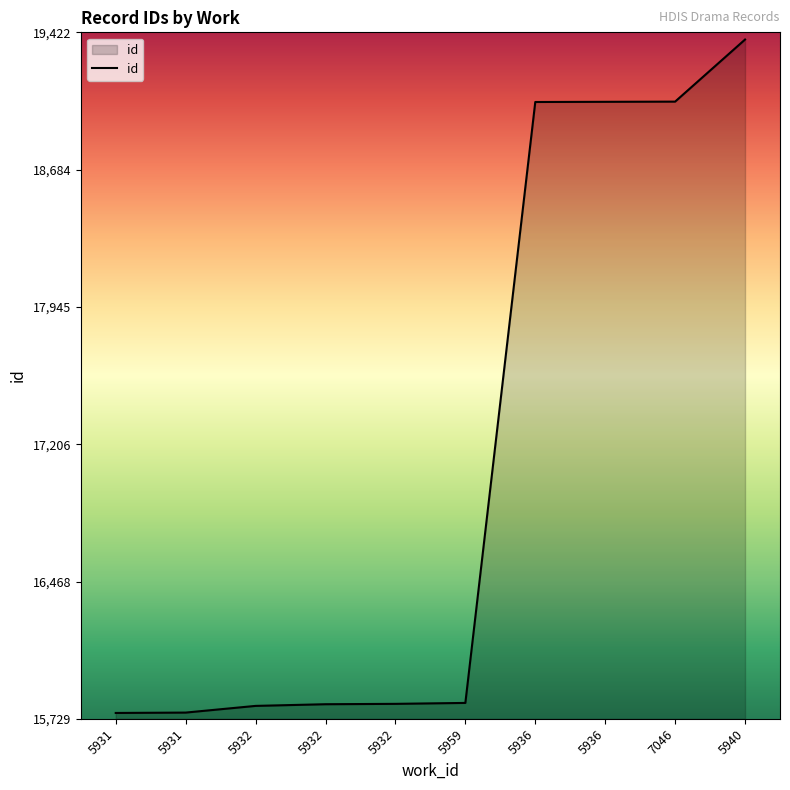

Which category has the lowest value across all series?

5931